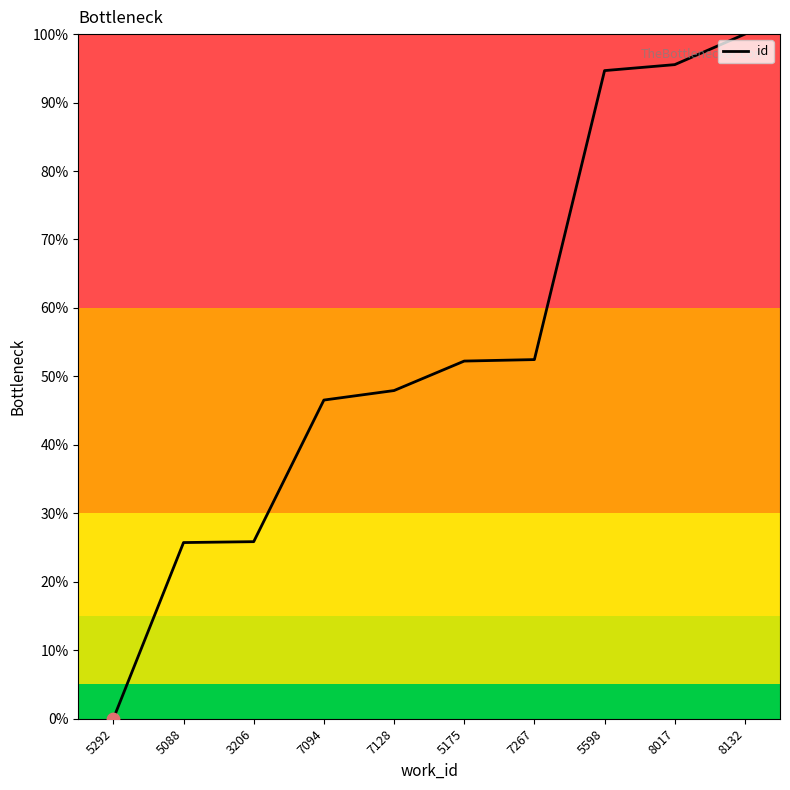

Which has a higher value, 5598 or 7128?

5598